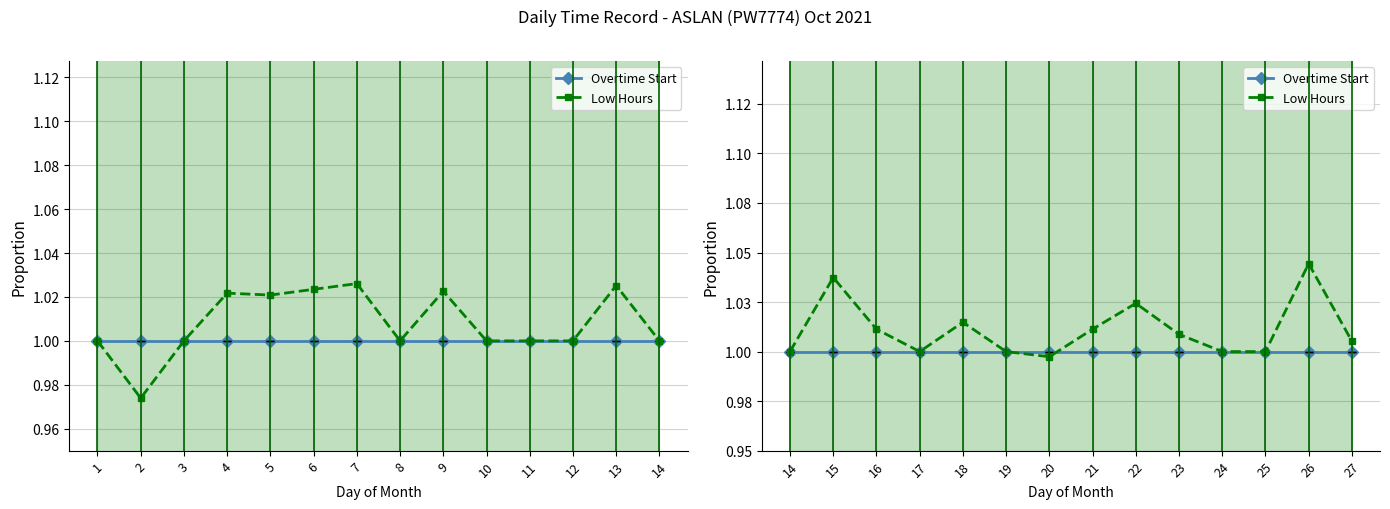

Which series has the largest total across all categories?

Low Hours